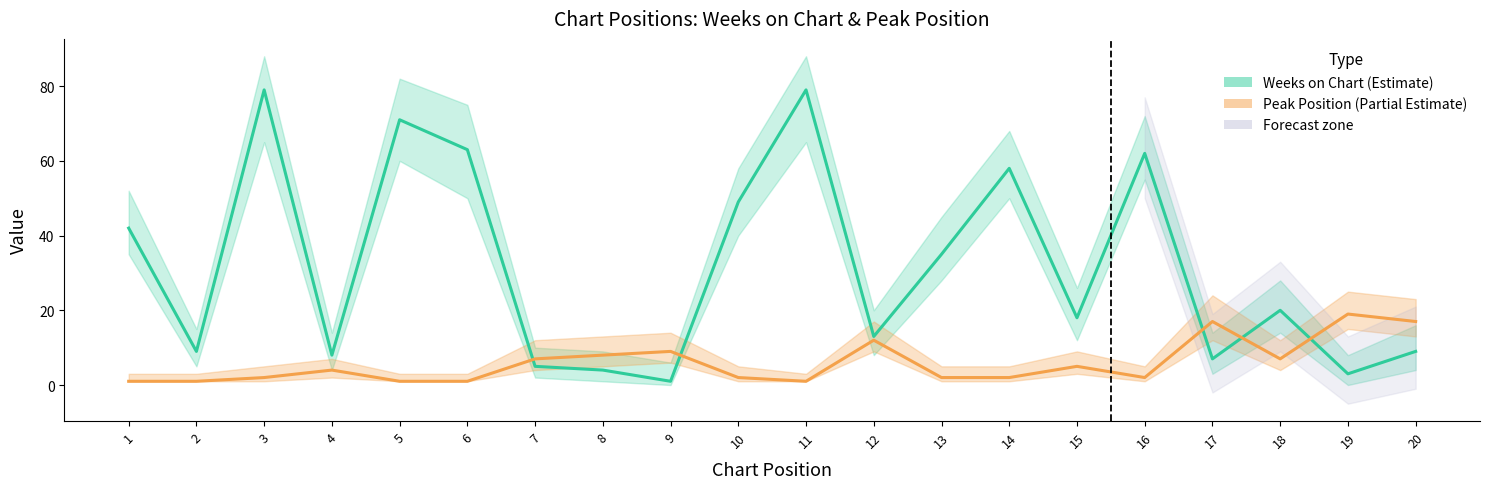

Reading left to right, extract all data points from this chart.

Weeks on Chart (Estimate): 42	9	79	8	71	63	5	4	1	49	79	13	35	58	18	62	7	20	3	9
Peak Position (Partial Estimate): 1	1	2	4	1	1	7	8	9	2	1	12	2	2	5	2	17	7	19	17